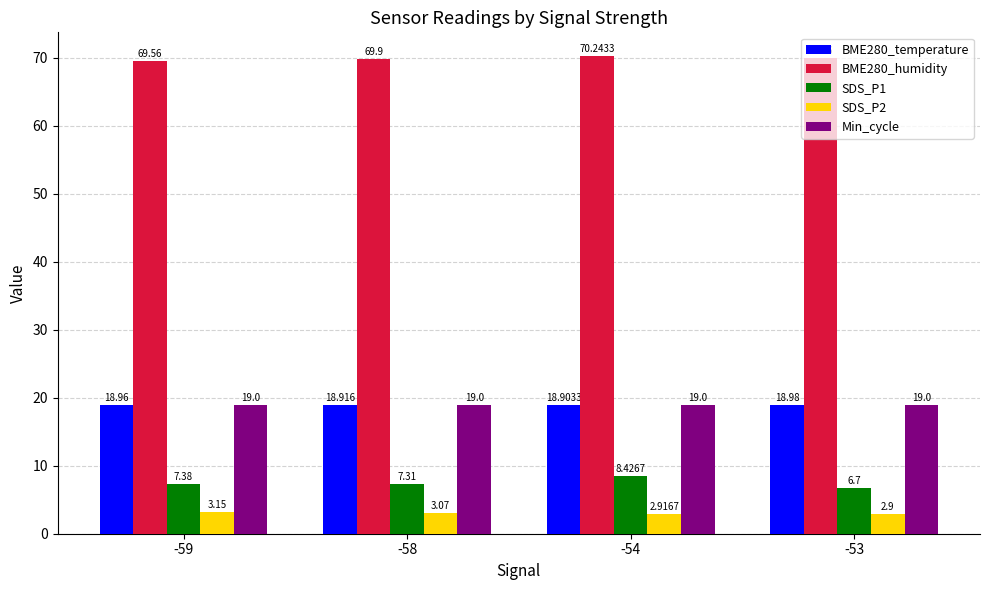

At which category is the sum across all series the highest?

-54